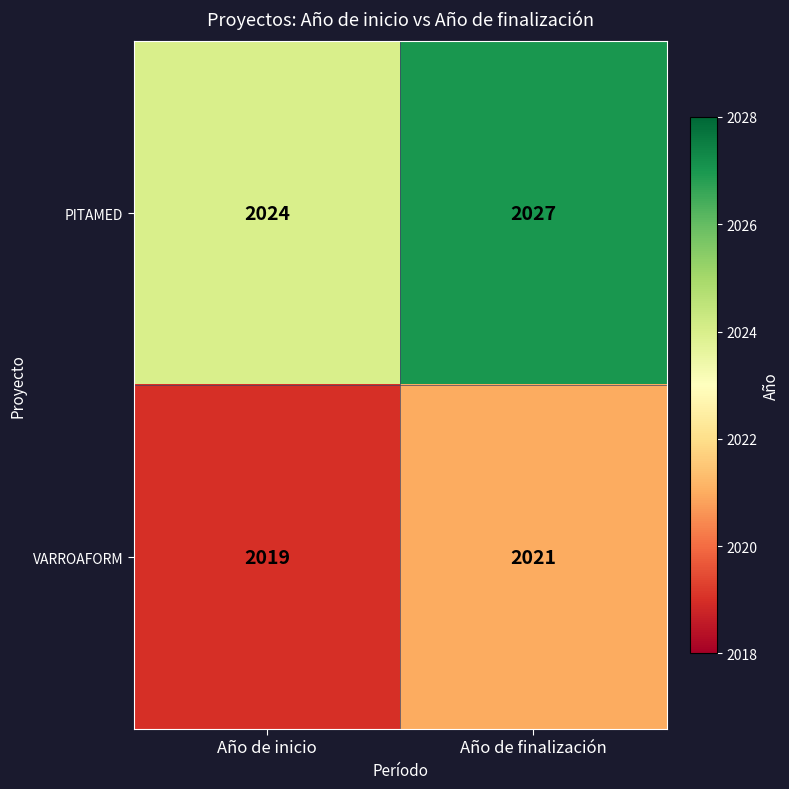

Which series has the largest total across all categories?

PITAMED